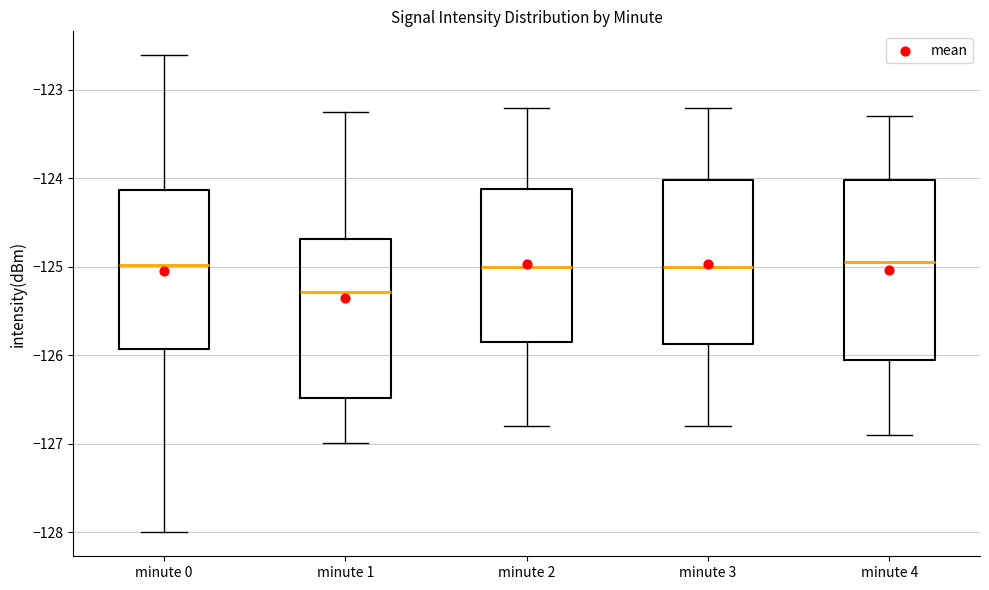

Where is the lower edge of the box for minute 1 on the y-axis? The values are not printed on the chart, so give them approximately, as read against the axis.

-126.5